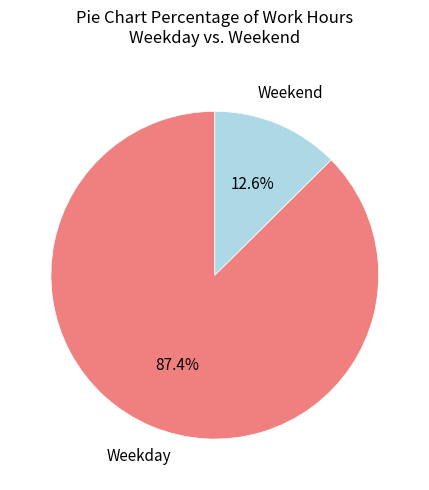

Is there any slice that represents more than half of the pie?

Yes